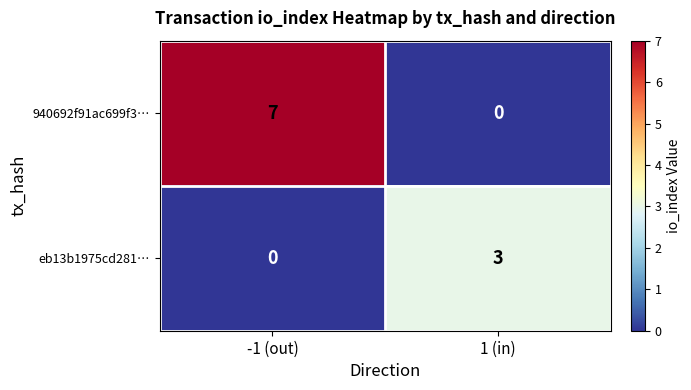

Reading right to left, what are all the values shown in this chart?

940692f91ac699f3…: 0	7
eb13b1975cd281…: 3	0